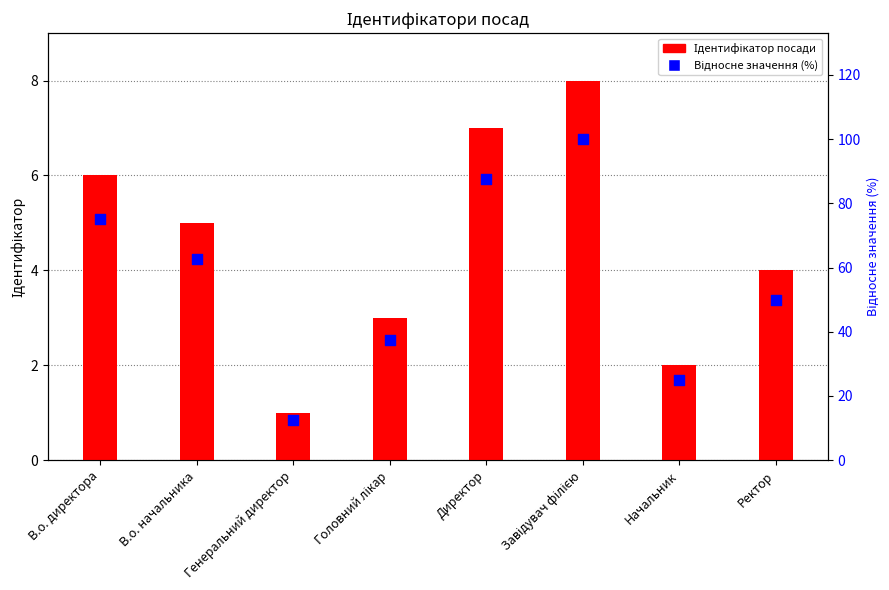

Which series has the widest spread of Y values?

Відносне значення (%)